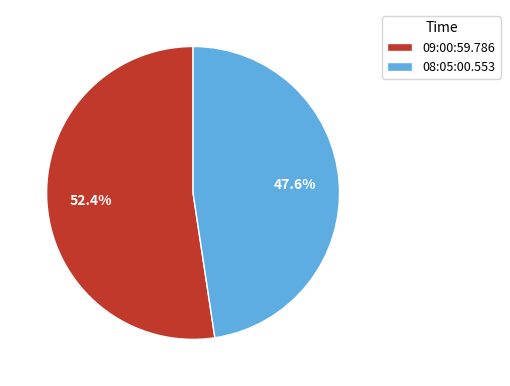

Which category has the biggest portion of the pie?

09:00:59.786